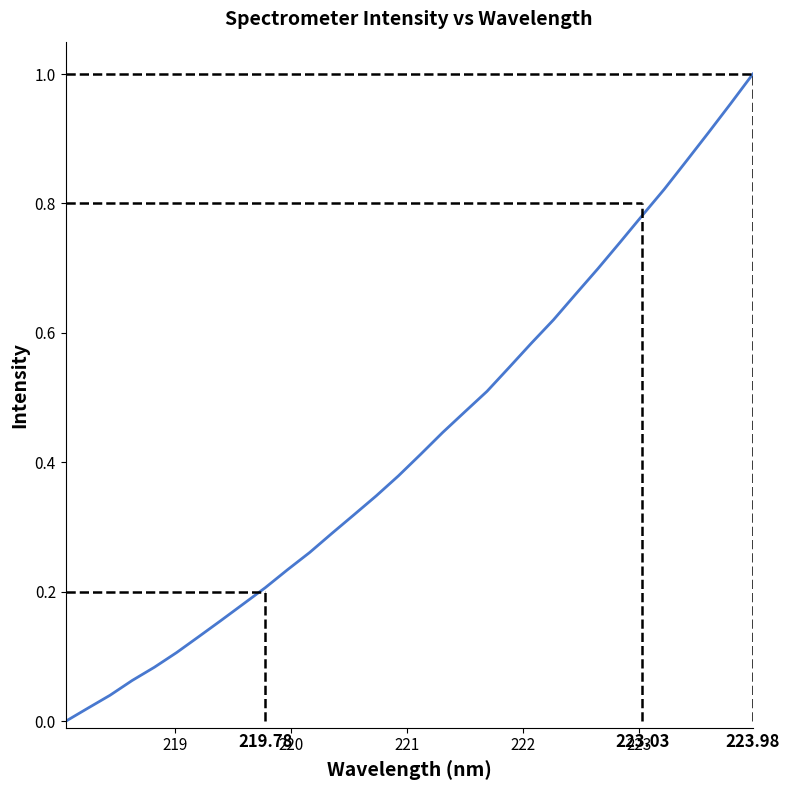

How many lines are shown in the chart?

1